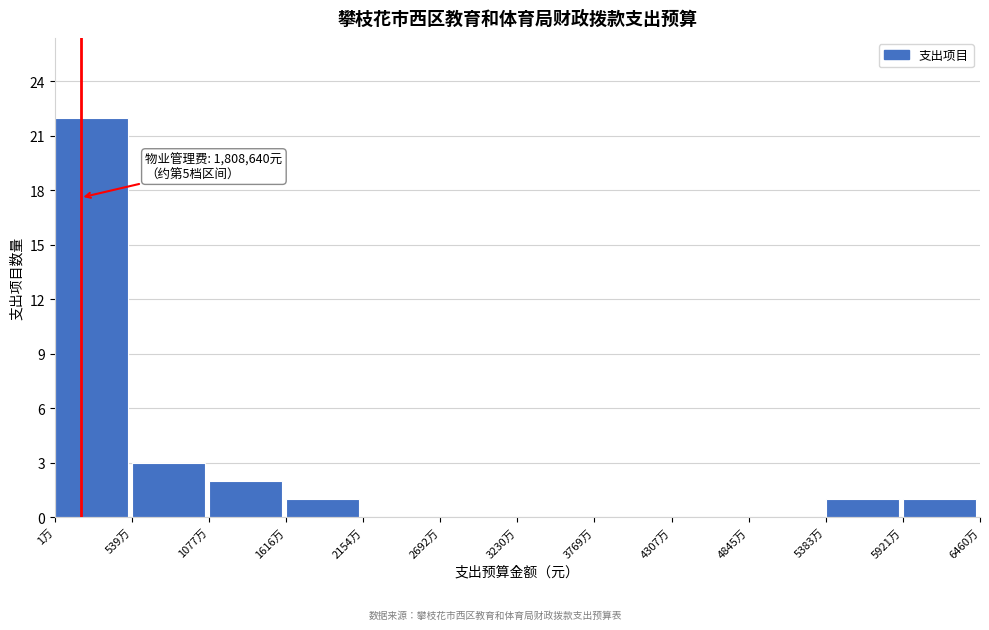

Reading right to left, transcribe all the data shown in this chart.

5921万=1	5383万=1	4845万=0	4307万=0	3769万=0	3230万=0	2692万=0	2154万=0	1616万=1	1077万=2	539万=3	1万=22